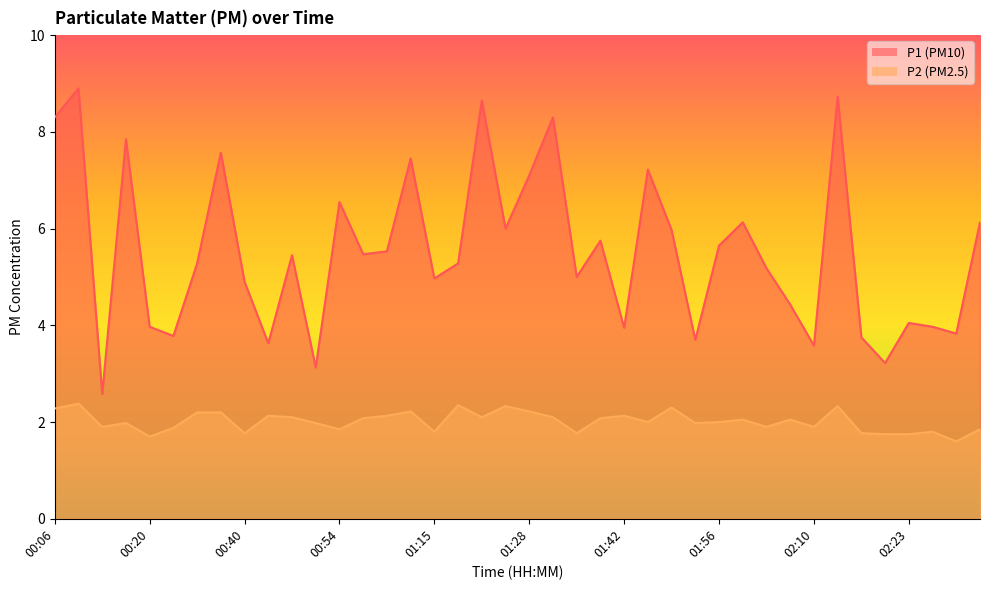

What are all the series names shown in the legend?

P1, P2